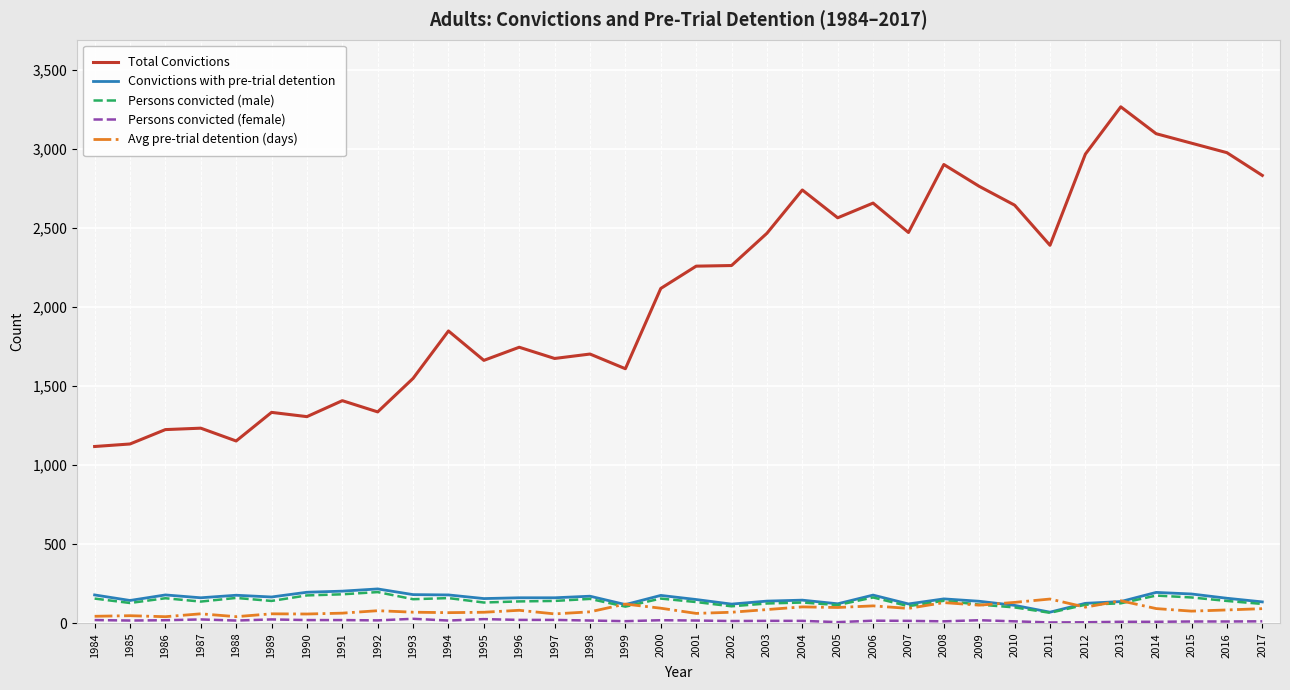

True or false: Total Convictions has more than 0 points higher than both neighbors.

True